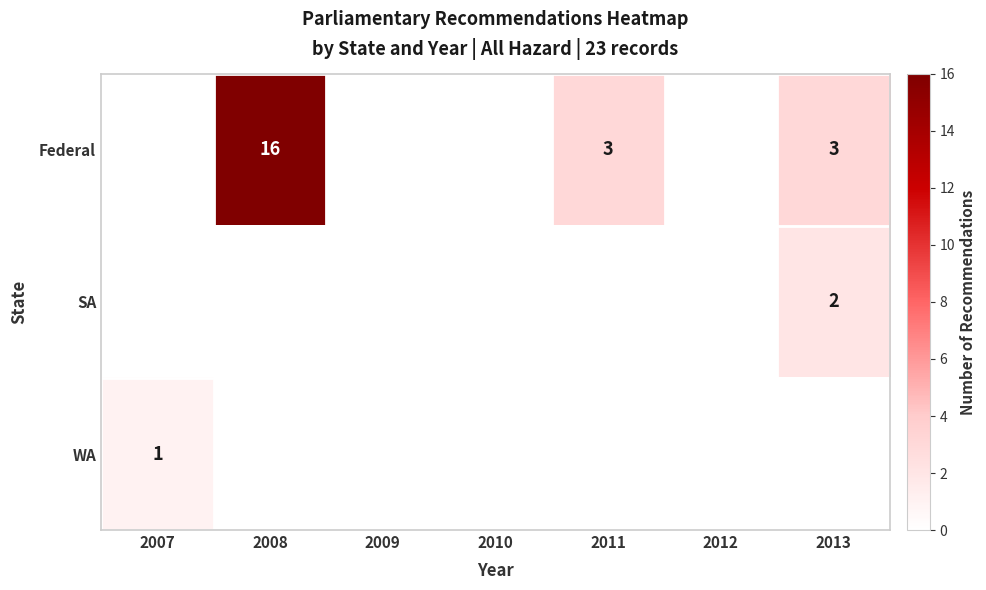

What is the difference between the Federal values at 2008 and 2013?

13